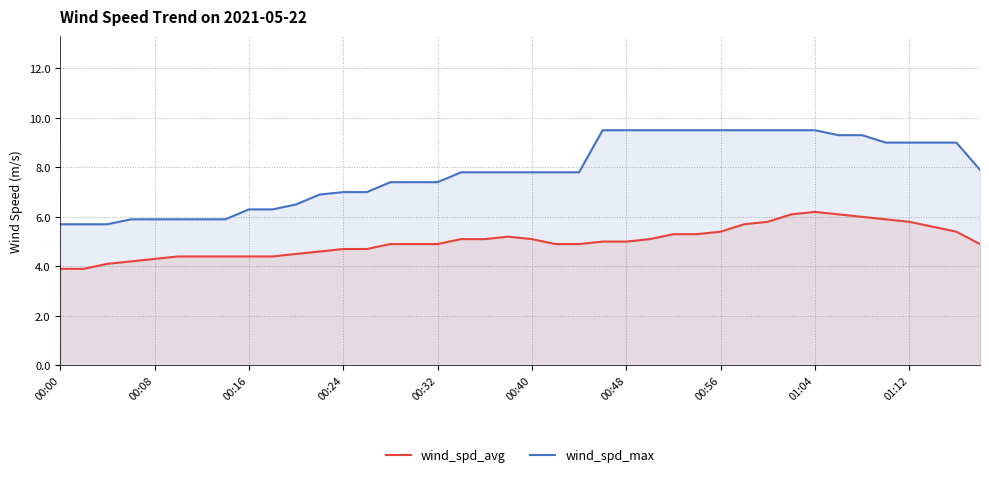

What is the sum of all wind_spd_max values?

313.1